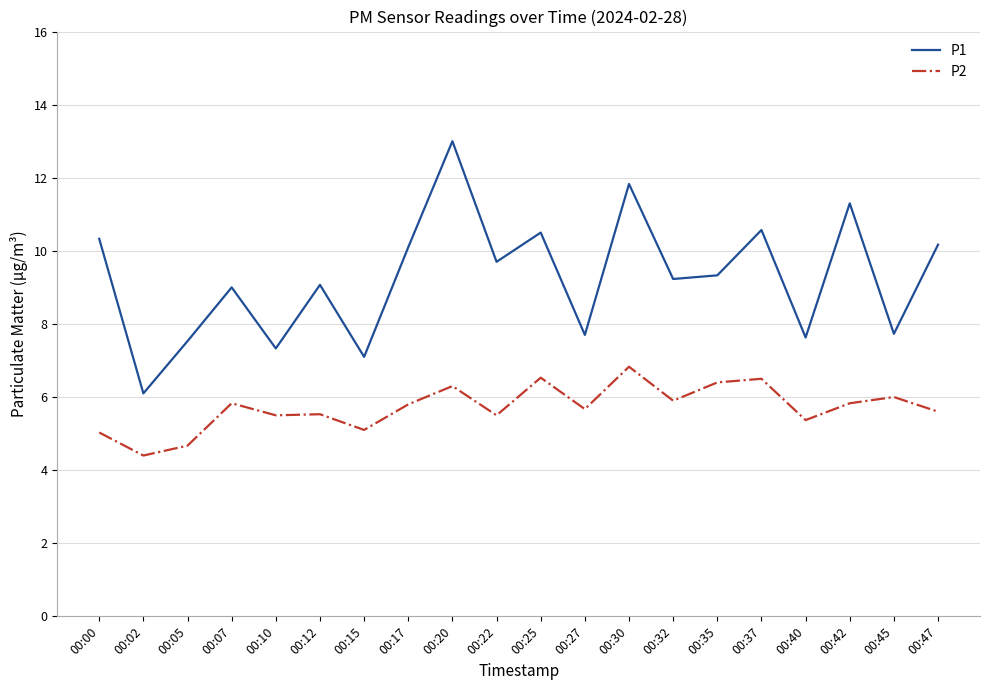

What is the total value across all series at 00:42?

17.1